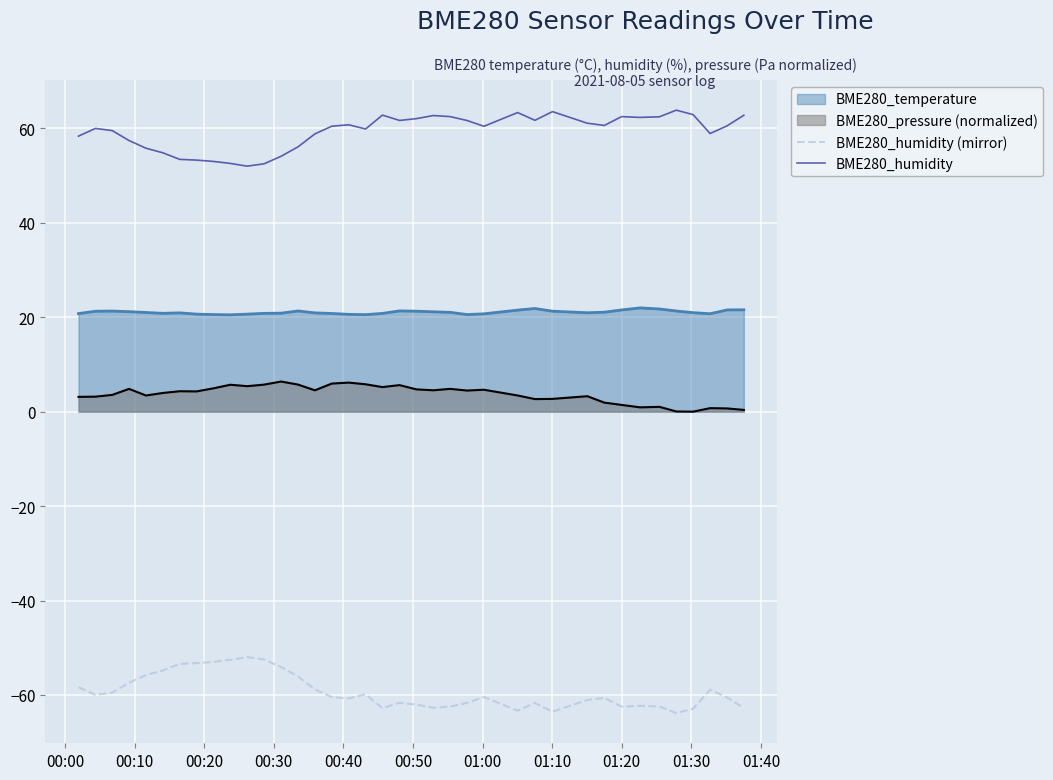

What is the maximum value shown in the chart?

63.8